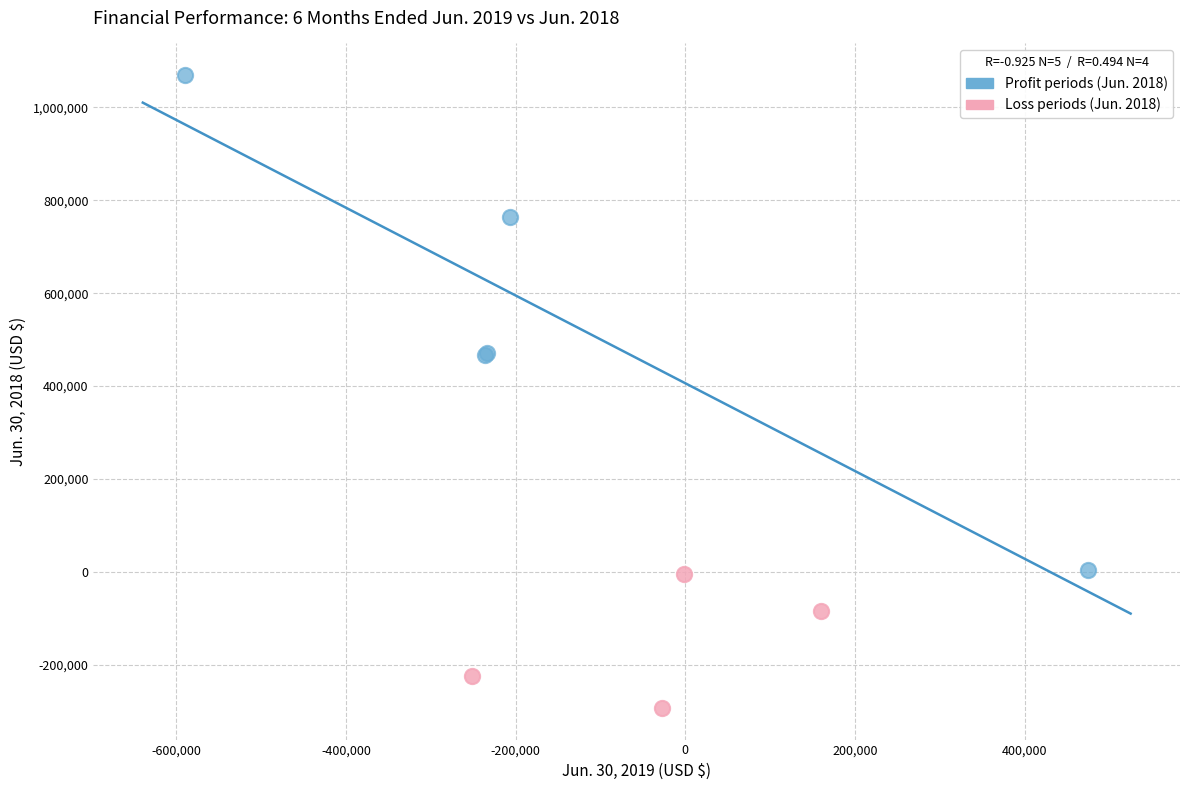

Which series contains the highest Y value?

Profit periods (Jun. 2018)